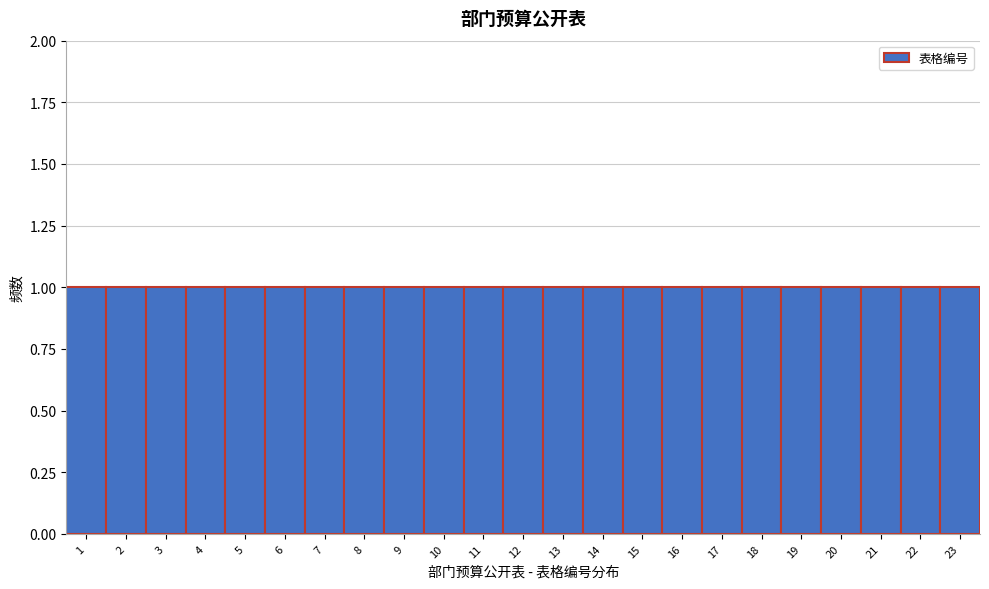

Reading left to right, list every bar in this chart as the range it spans on the x-axis followed by its height. The values are not printed on the chart, so give them approximately, as read against the axis.

0.5 to 1.5: 1
1.5 to 2.5: 1
2.5 to 3.5: 1
3.5 to 4.5: 1
4.5 to 5.5: 1
5.5 to 6.5: 1
6.5 to 7.5: 1
7.5 to 8.5: 1
8.5 to 9.5: 1
9.5 to 10.5: 1
10.5 to 11.5: 1
11.5 to 12.5: 1
12.5 to 13.5: 1
13.5 to 14.5: 1
14.5 to 15.5: 1
15.5 to 16.5: 1
16.5 to 17.5: 1
17.5 to 18.5: 1
18.5 to 19.5: 1
19.5 to 20.5: 1
20.5 to 21.5: 1
21.5 to 22.5: 1
22.5 to 23.5: 1